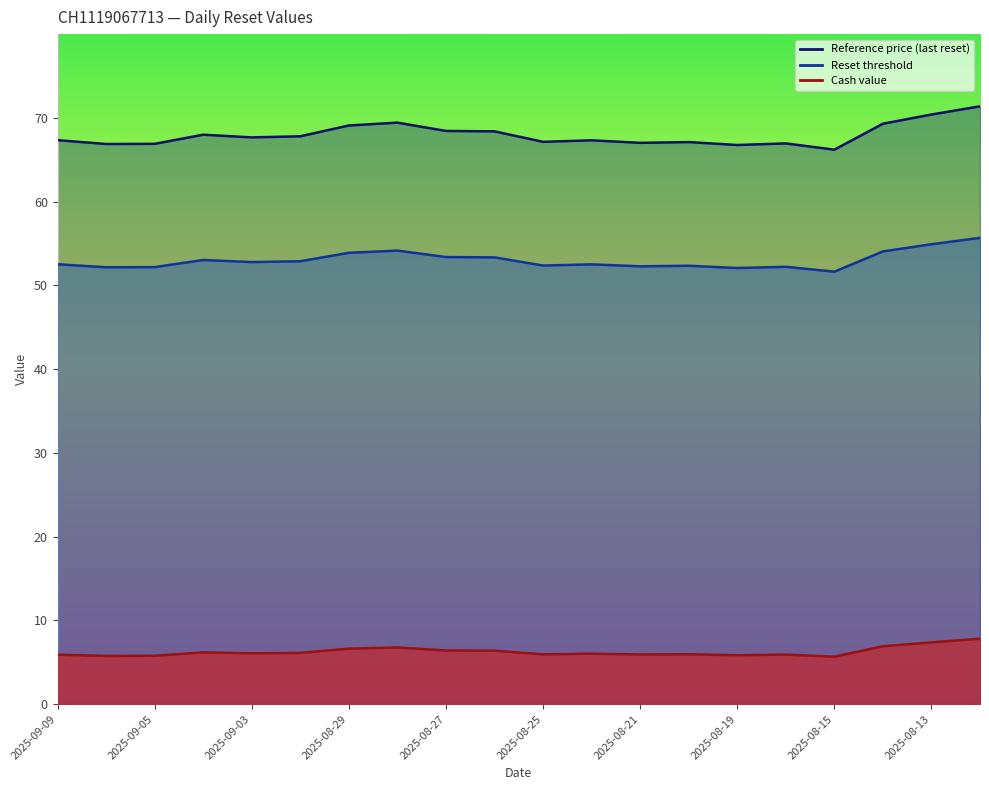

True or false: Reference price (last reset) and Reset threshold cross at least once.

False